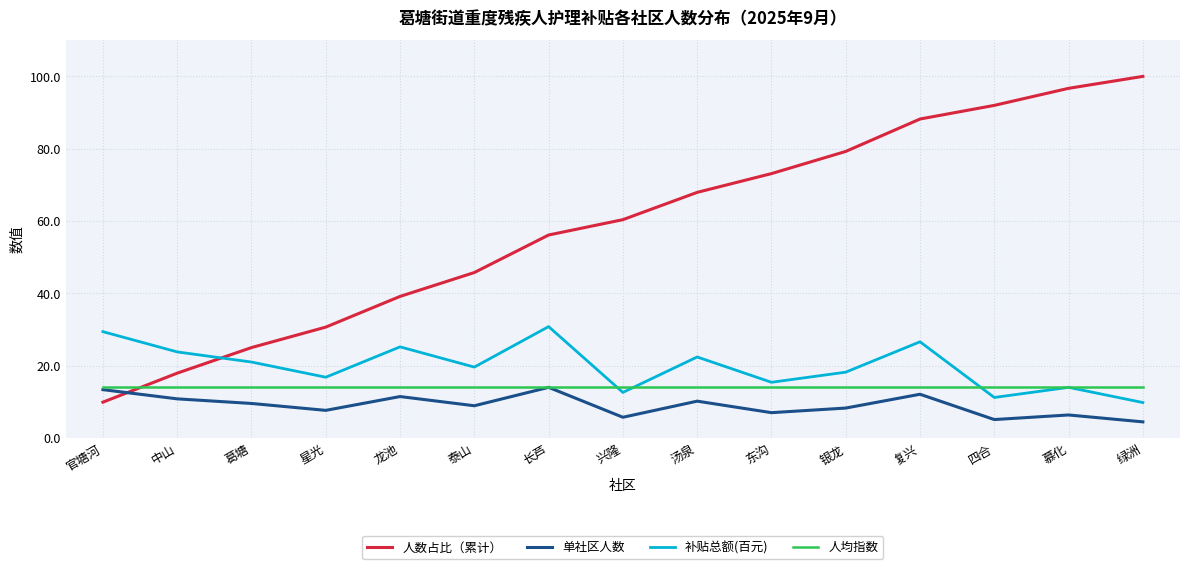

What is the sum of the 人数占比（累计） values at 葛塘 and 龙池?

64.2